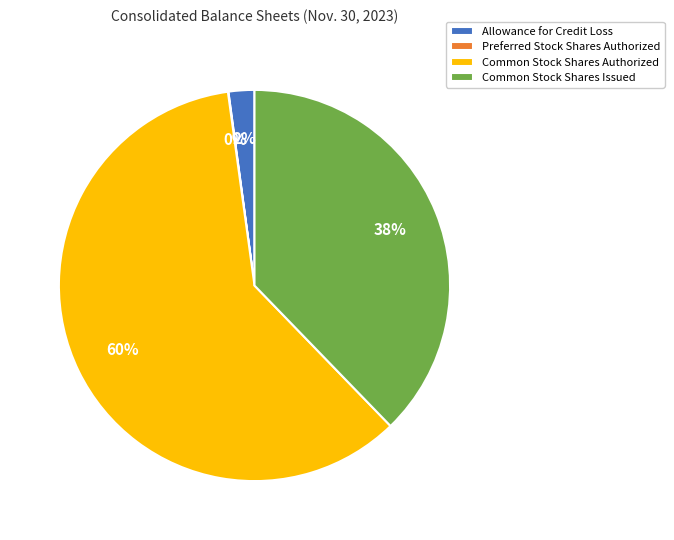

Is there any slice that represents more than half of the pie?

Yes